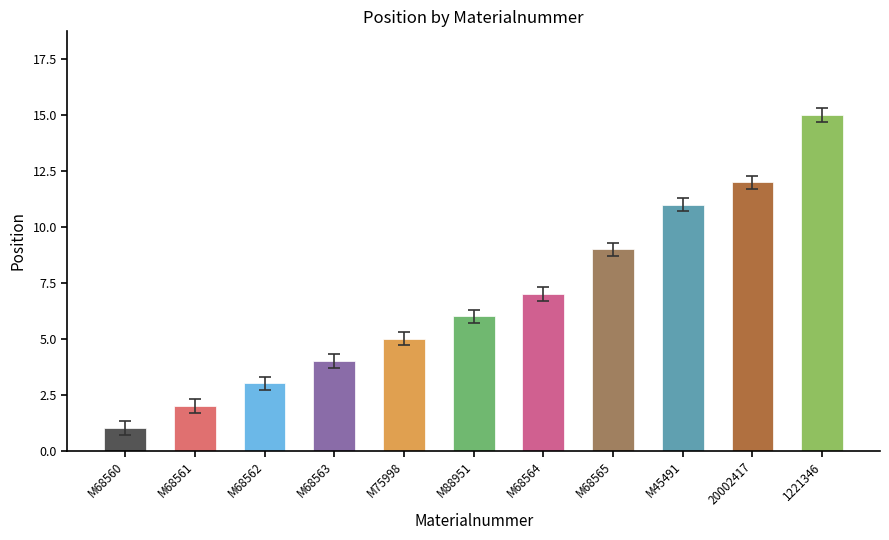

What is the sum of all values?

75